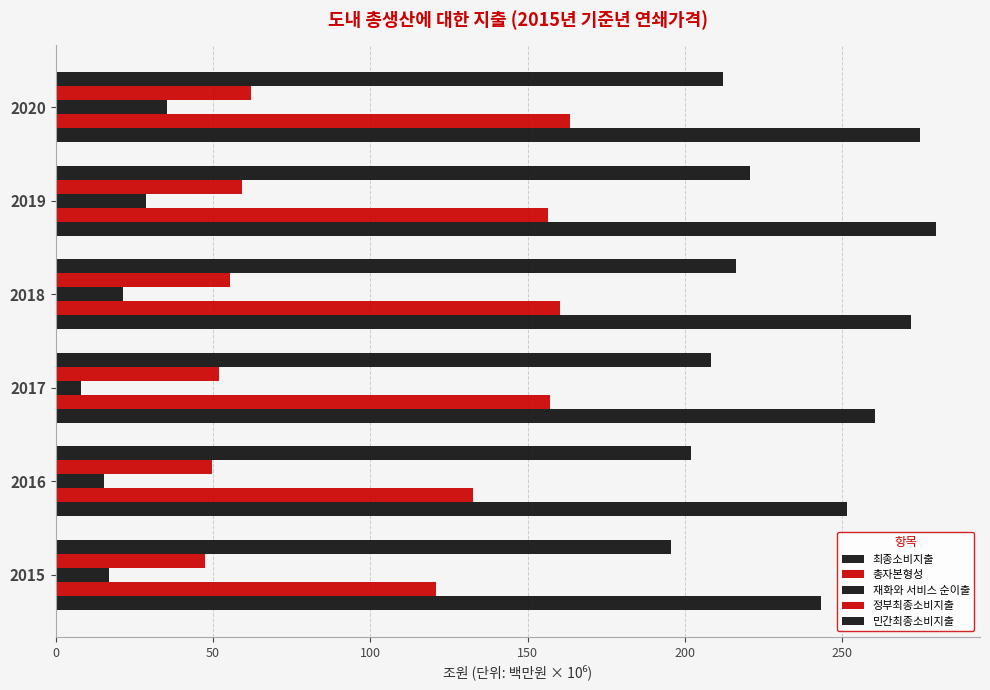

Which series has the widest spread of values?

총자본형성